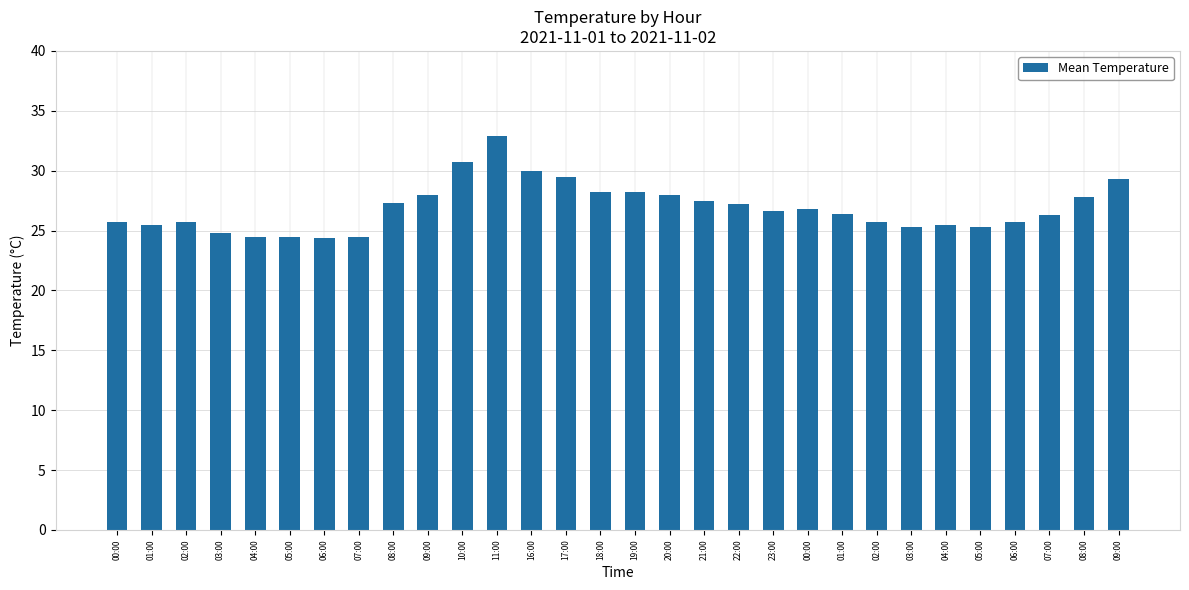

How many data points are less than 26?

13